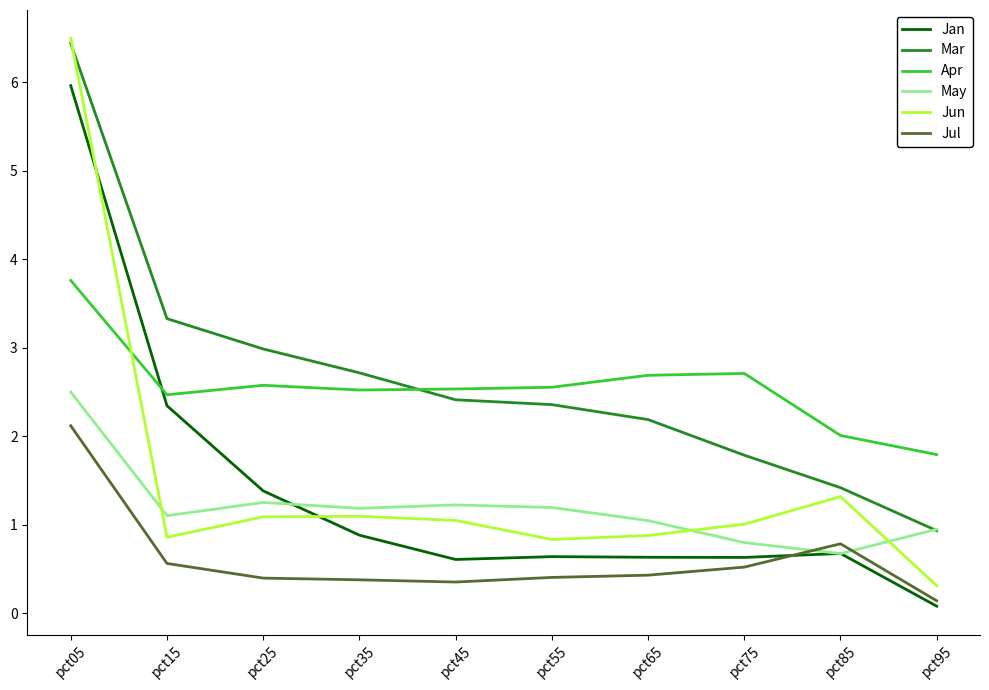

How many lines are shown in the chart?

6